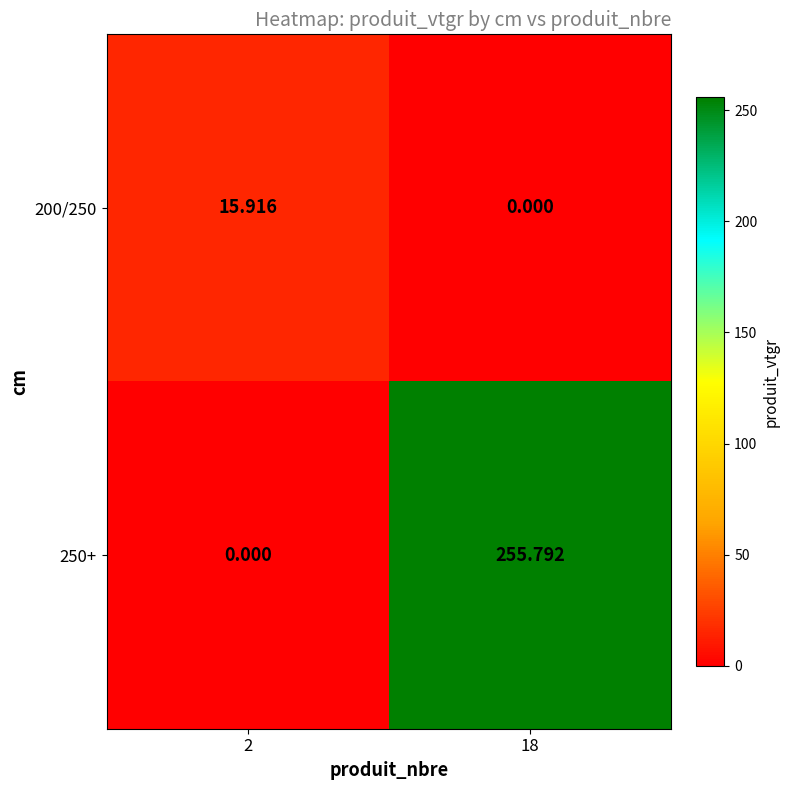

Is the value of 200/250 at 2 greater than the value of 250+ at 2?

Yes